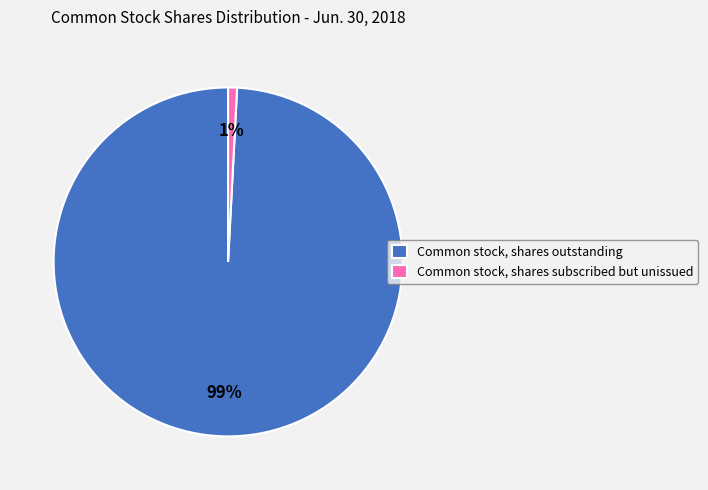

Combined, do Common stock, shares outstanding and Common stock, shares subscribed but unissued account for over 50%?

Yes